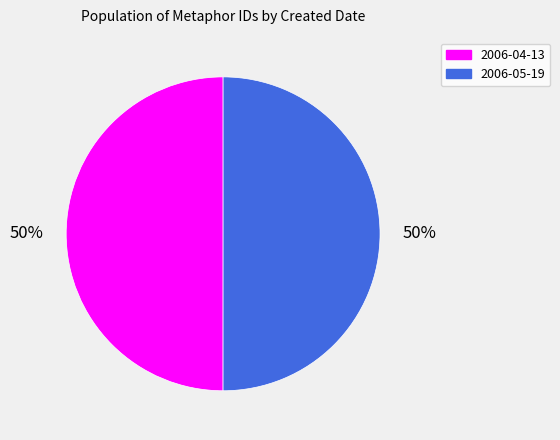

How many segments does this pie chart have?

2